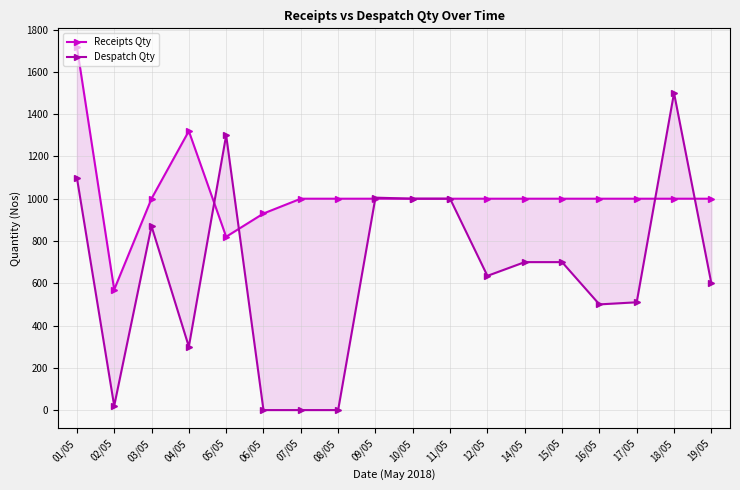

Reading right to left, what are all the values shown in this chart?

Receipts Qty: 19/05=1000	18/05=1000	17/05=1000	16/05=1000	15/05=1000	14/05=1000	12/05=1000	11/05=1000	10/05=1000	09/05=1000	08/05=1000	07/05=1000	06/05=930	05/05=820	04/05=1320	03/05=1000	02/05=570	01/05=1720
Despatch Qty: 19/05=600	18/05=1500	17/05=510	16/05=500	15/05=700	14/05=700	12/05=635	11/05=1000	10/05=1000	09/05=1005	08/05=0	07/05=0	06/05=0	05/05=1300	04/05=300	03/05=870	02/05=20	01/05=1100